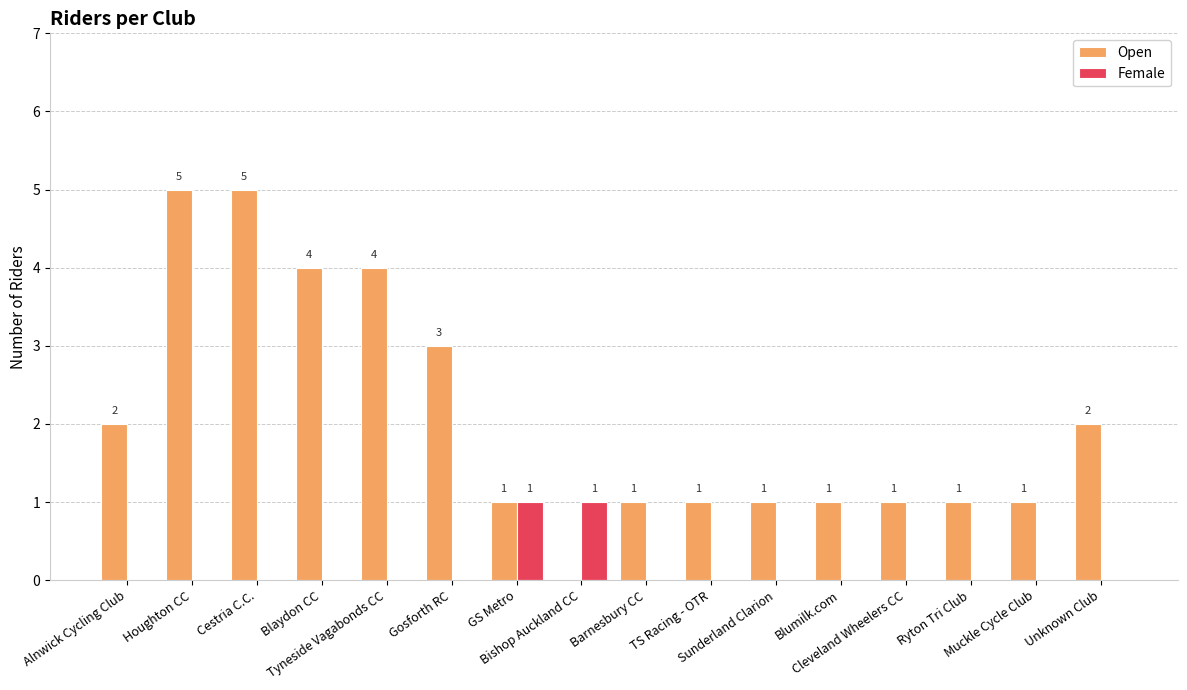

How many distinct data groups are displayed?

2